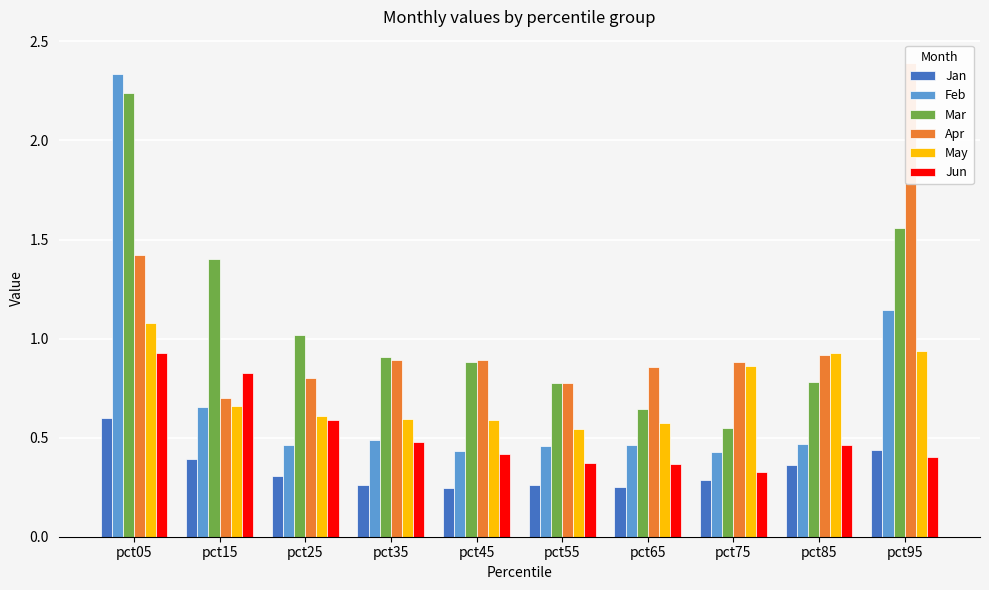

List the labels in order of Feb value, smallest first.

pct75, pct45, pct55, pct25, pct65, pct85, pct35, pct15, pct95, pct05